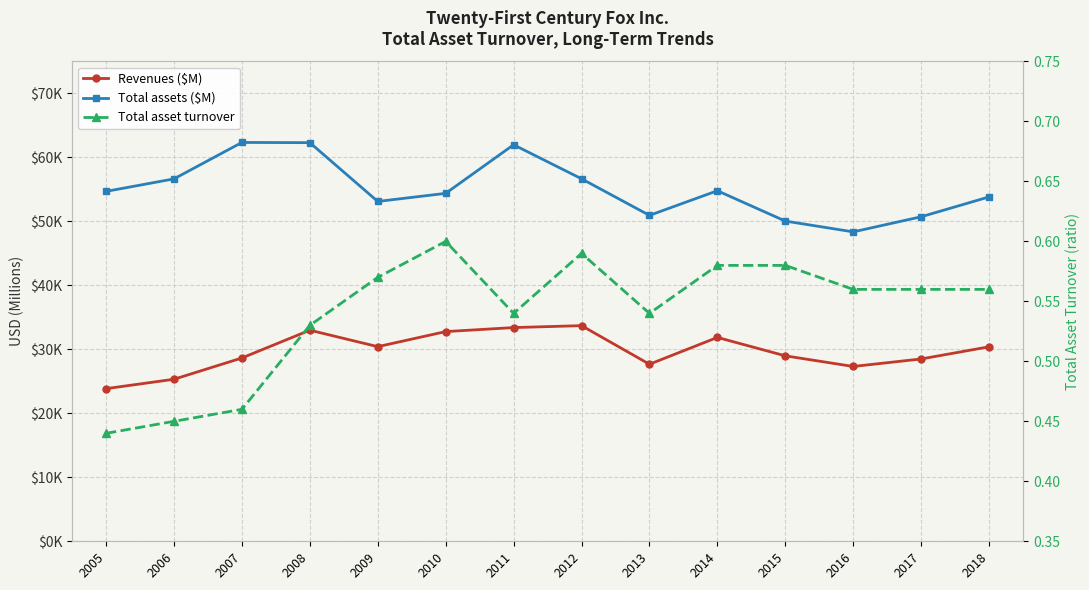

At 2007, list the series in order from largest to smallest.

Total assets ($M), Revenues ($M), Total asset turnover